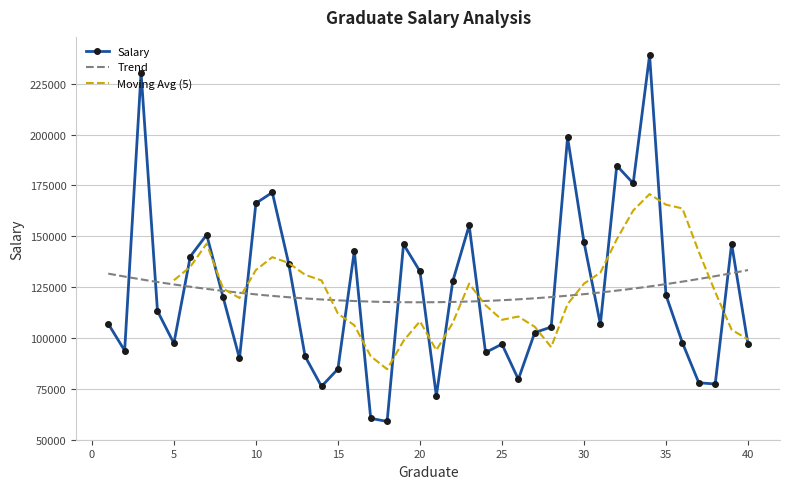

At which category does the chart reach its minimum across all series?

18